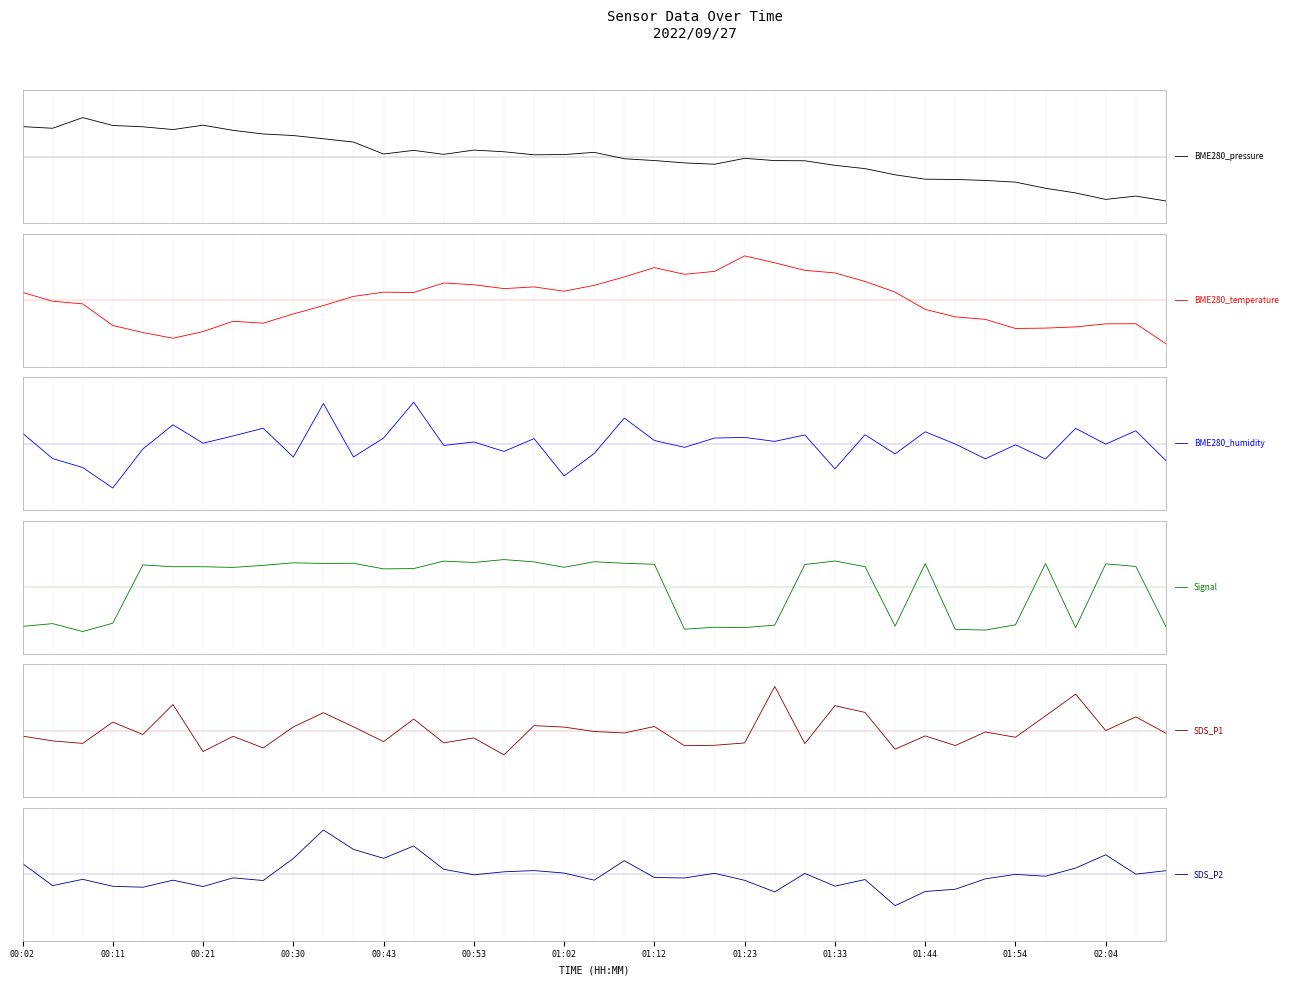

Does the chart display data point markers on the line(s)?

No